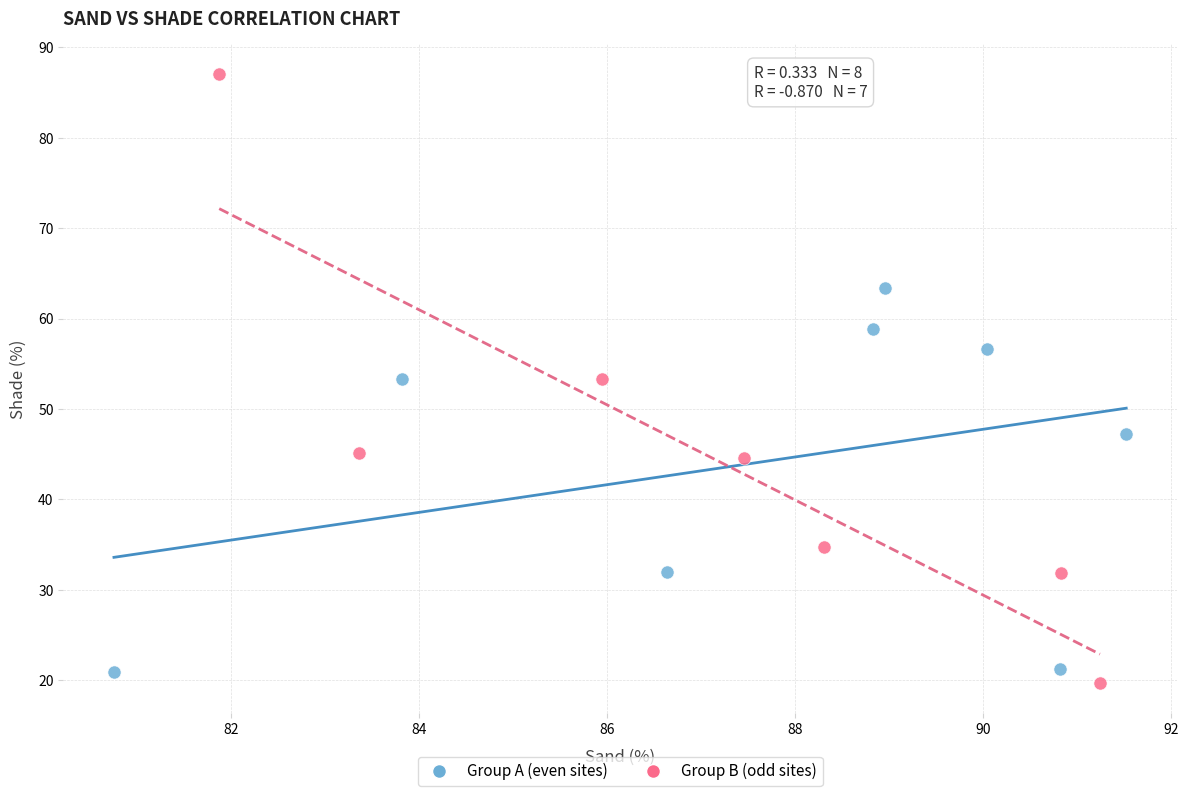

Which series reaches the minimum Y coordinate?

Group B (odd sites)